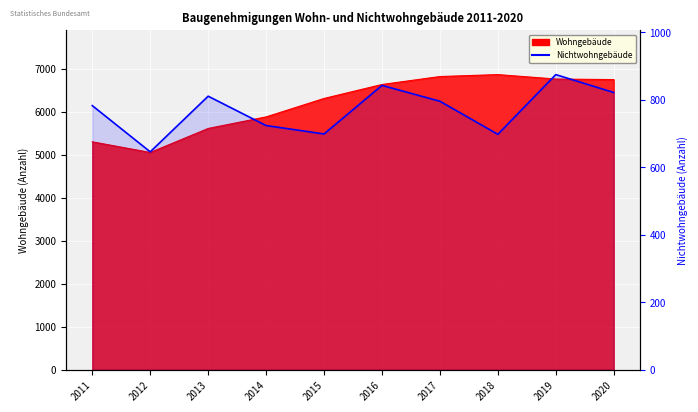

The chart shows a value of 1403 at 2016. True or false?

False